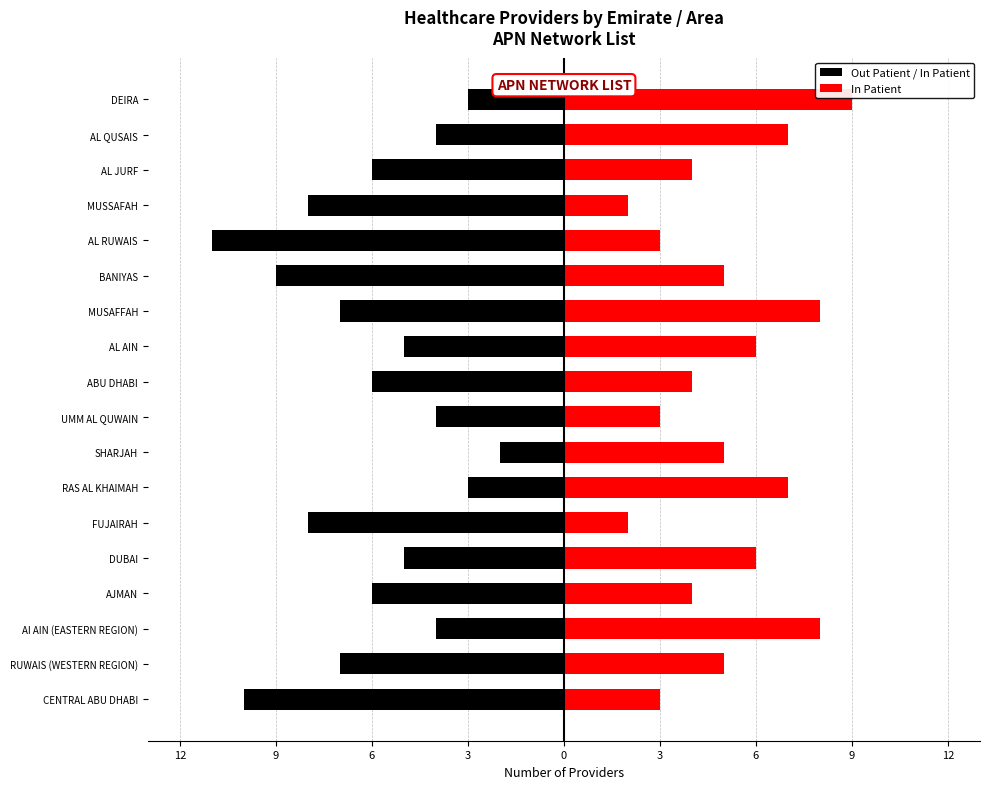

What is the difference between the maximum and minimum values in the Out Patient / In Patient series?

9